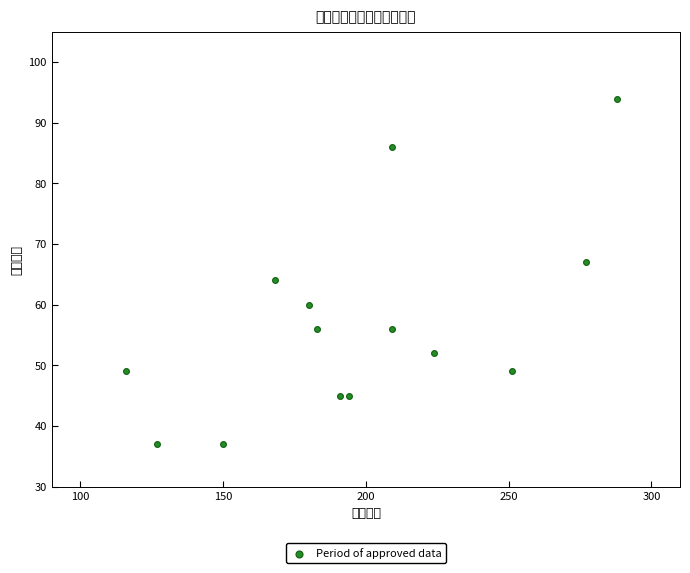

What is the range of X values (max minus min)?

172